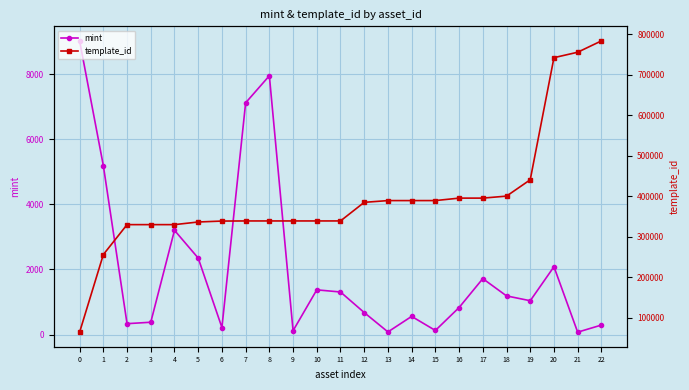

True or false: template_id has more than 0 points higher than both neighbors.

False